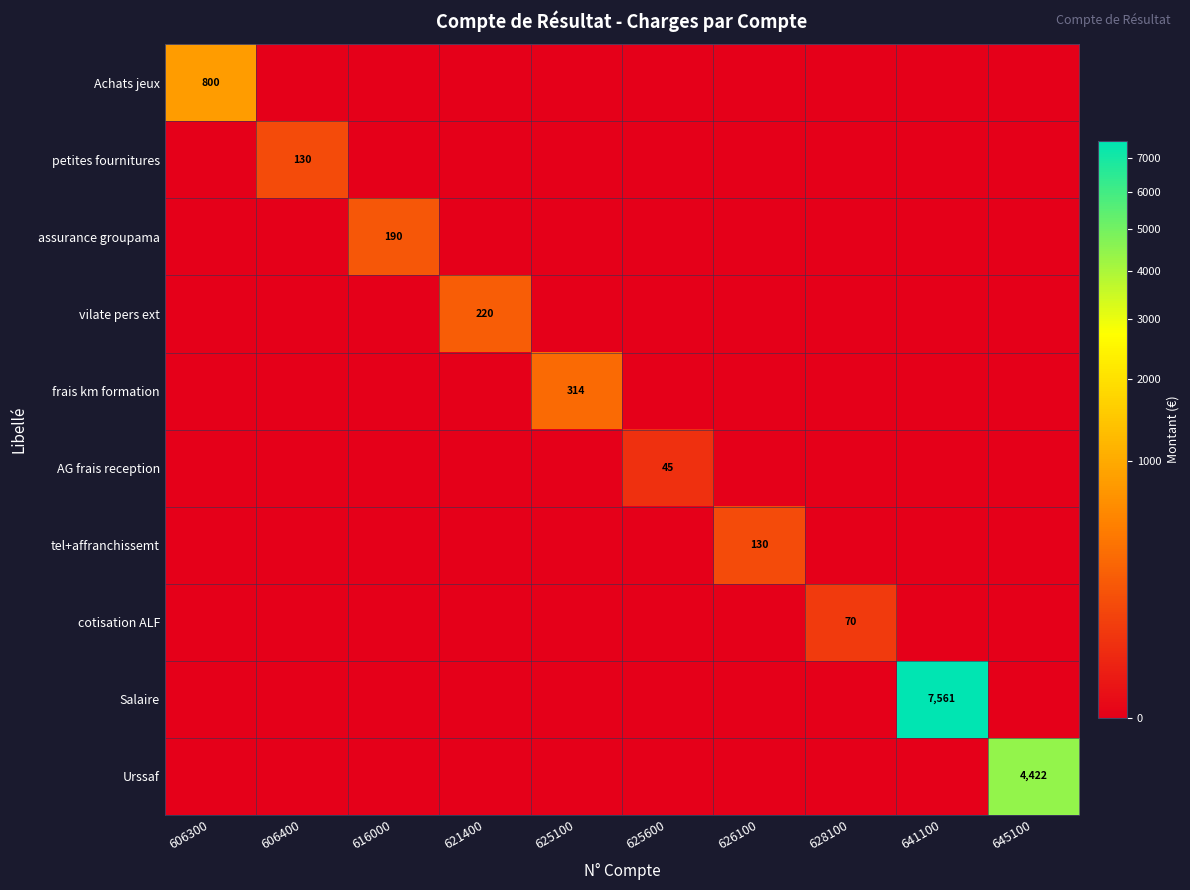

Is the value of AG frais reception at 645100 greater than the value of Salaire at 606400?

No